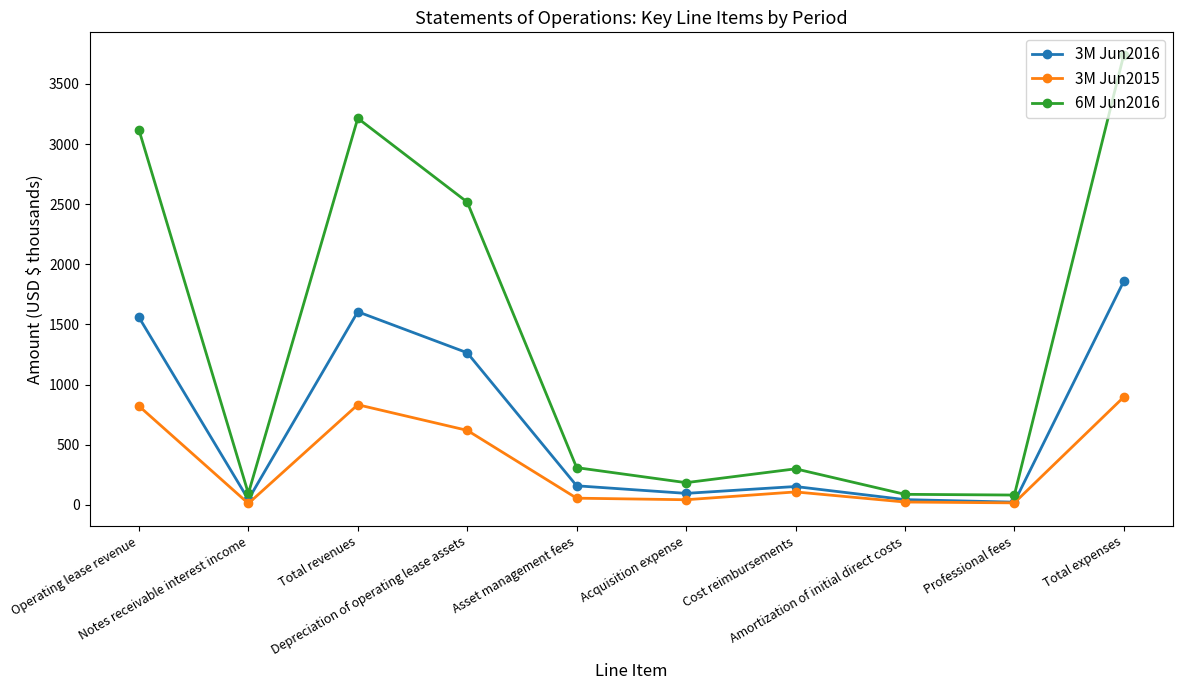

What is the difference between the 3M Jun2016 values at Total expenses and Operating lease revenue?

300